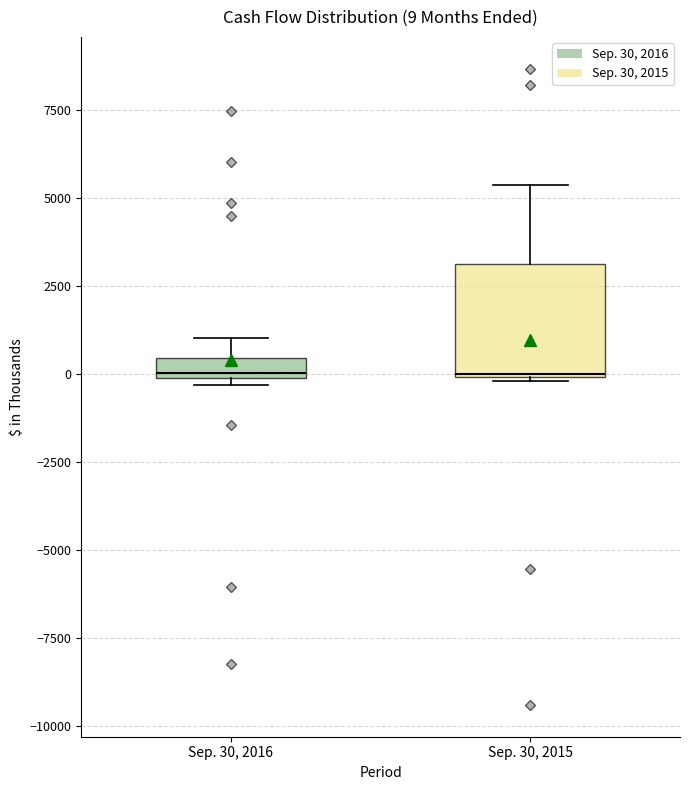

Comparing the boxes themselves (not the whiskers), which one is the tallest?

Sep. 30, 2015